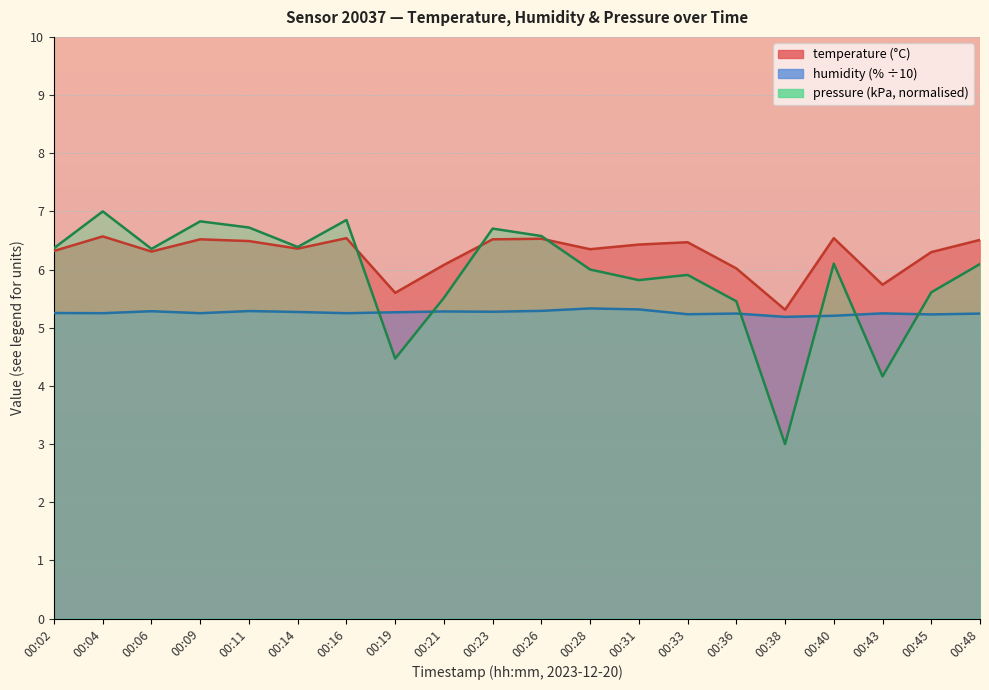

What is the minimum value for pressure_kpa?

3.0